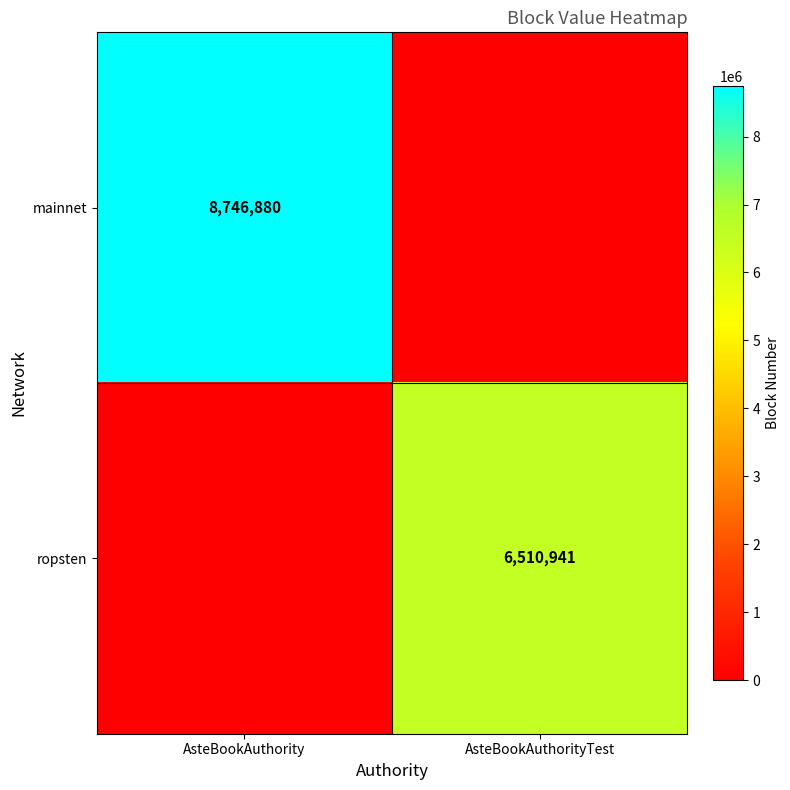

The mainnet series shows 1794135 at AsteBookAuthority. True or false?

False